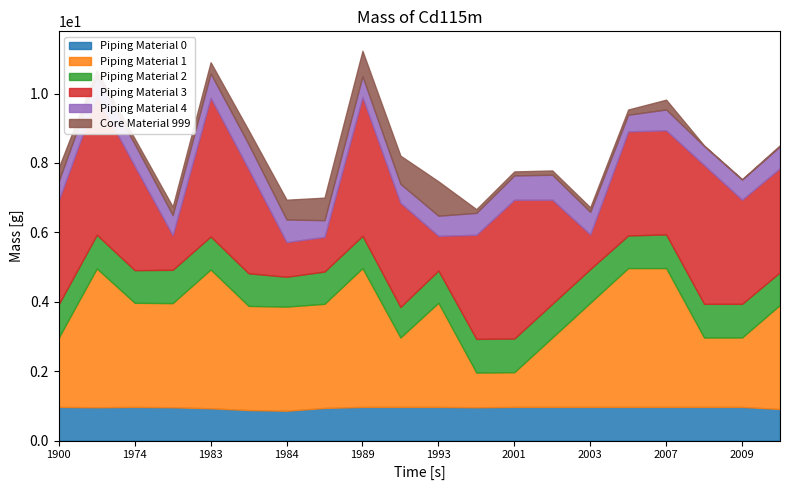

True or false: nombrePeriodesEtablissement and nic_norm intersect in this chart.

False